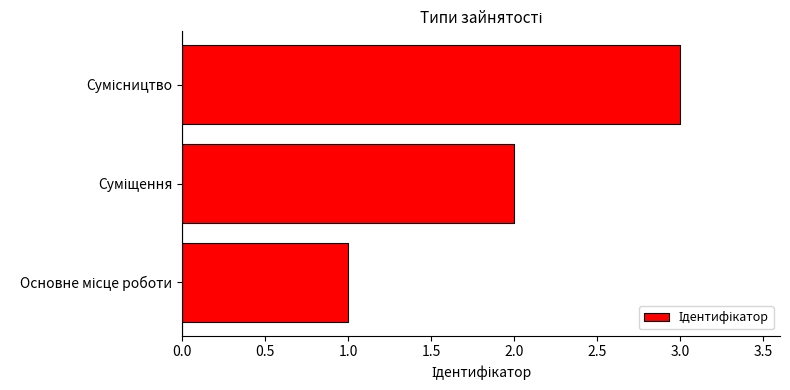

What is the sum of all values?

6